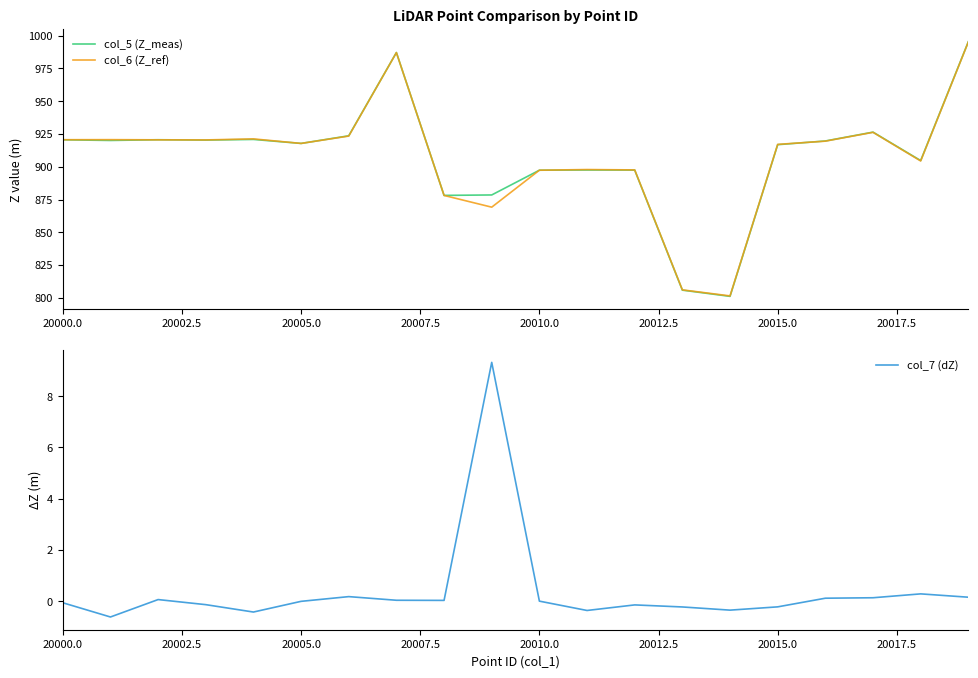

The value of col_7 (dZ) at 18 is 0.4. True or false?

False